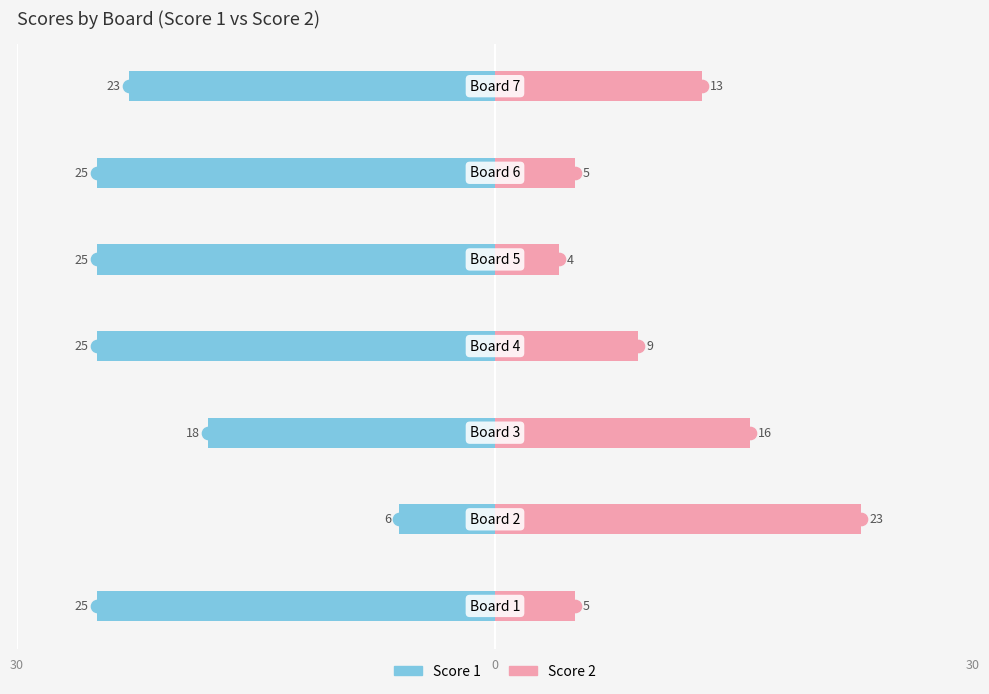

What is the difference between the second highest and second lowest values in the Score 1 series?

7